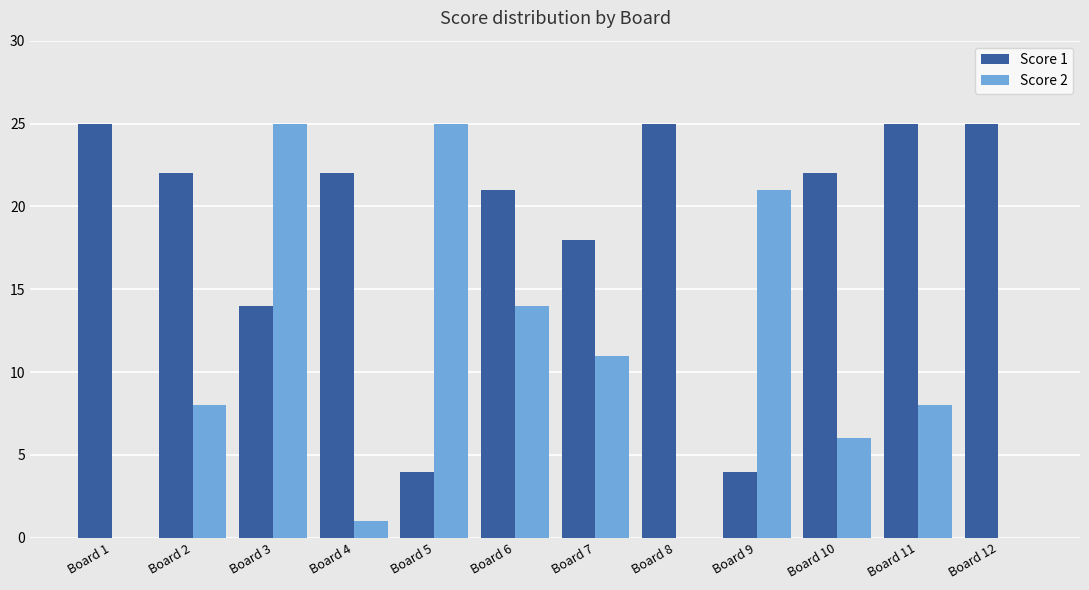

What is the average value of the Score 1 series?

19